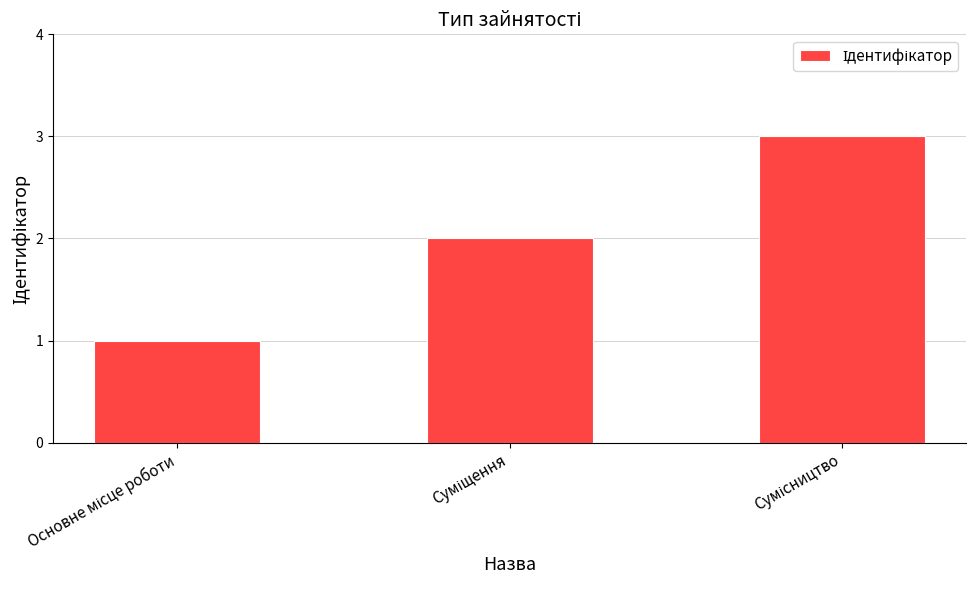

How many bars are there in total?

3